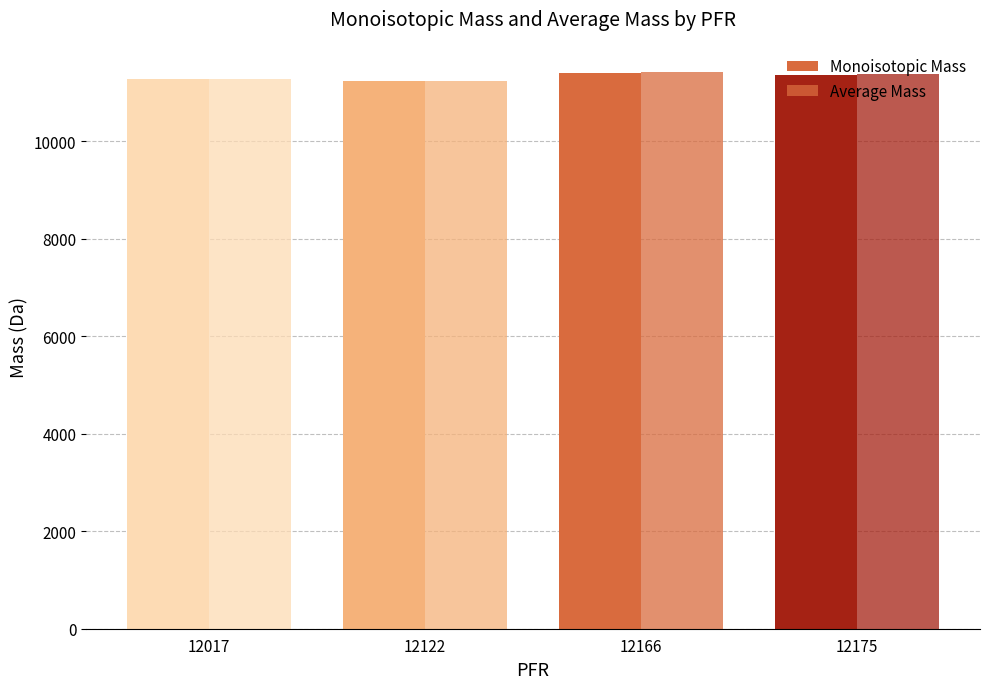

Between 12017 and 12175, which series saw the biggest shift?

Average Mass